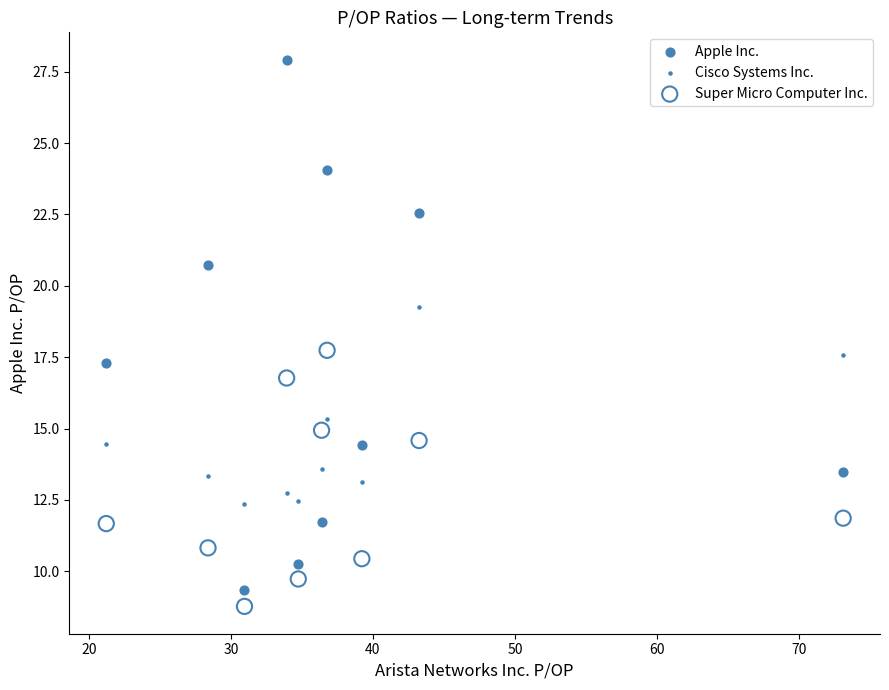

Across all data points, what is the range of X values (max minus min)?

51.9